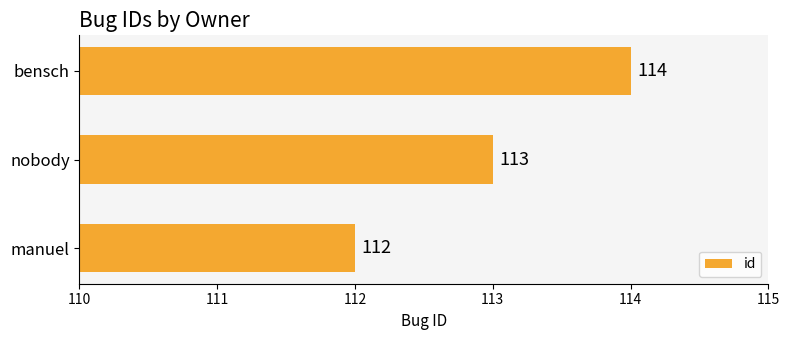

How many series are shown in this chart?

1